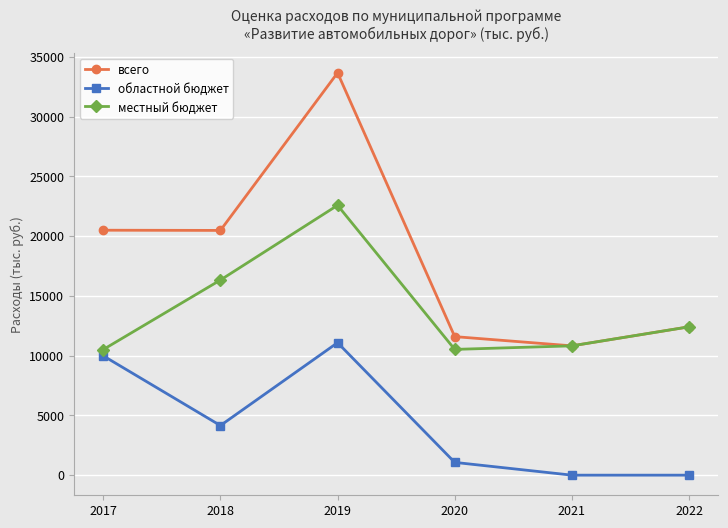

Is this an area chart (filled region under the line)?

No